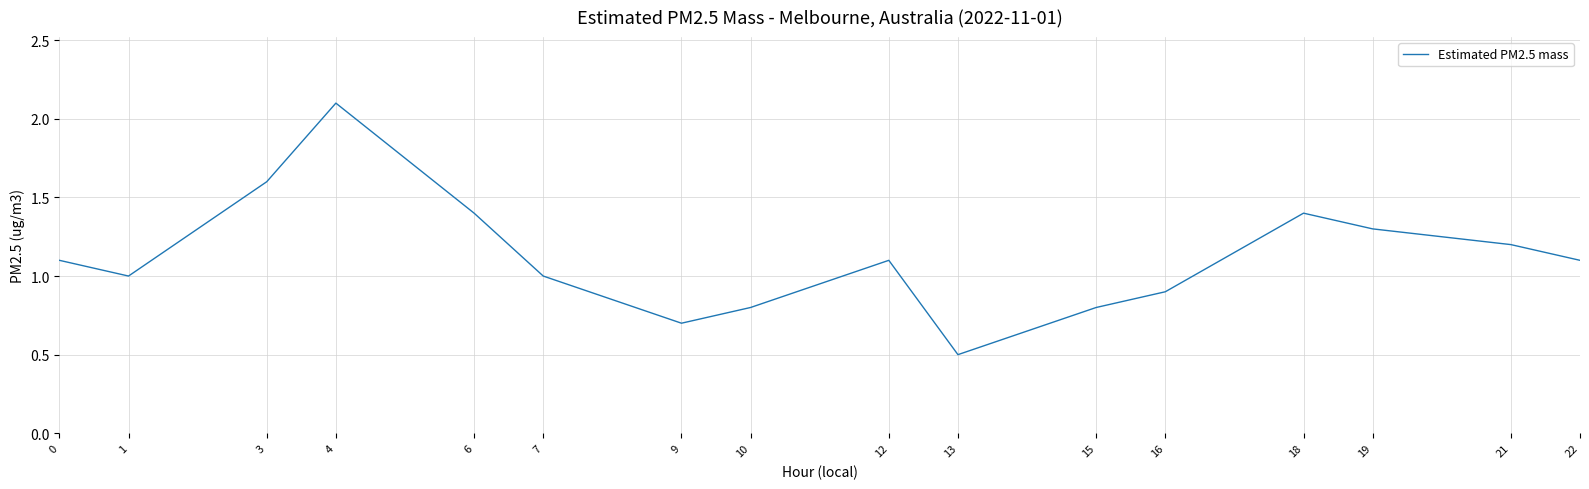

Is this an area chart (filled region under the line)?

No